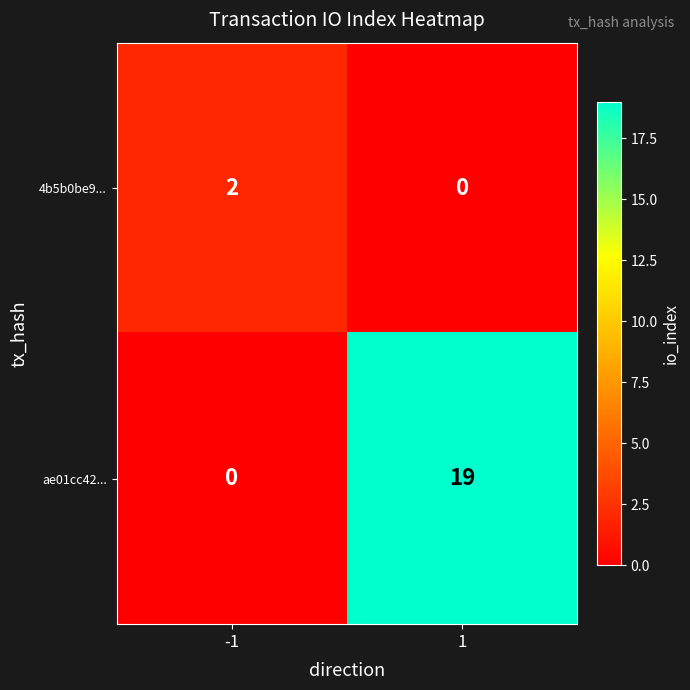

Reading right to left, what are all the values shown in this chart?

4b5b0be9...: 1=0	-1=2
ae01cc42...: 1=19	-1=0